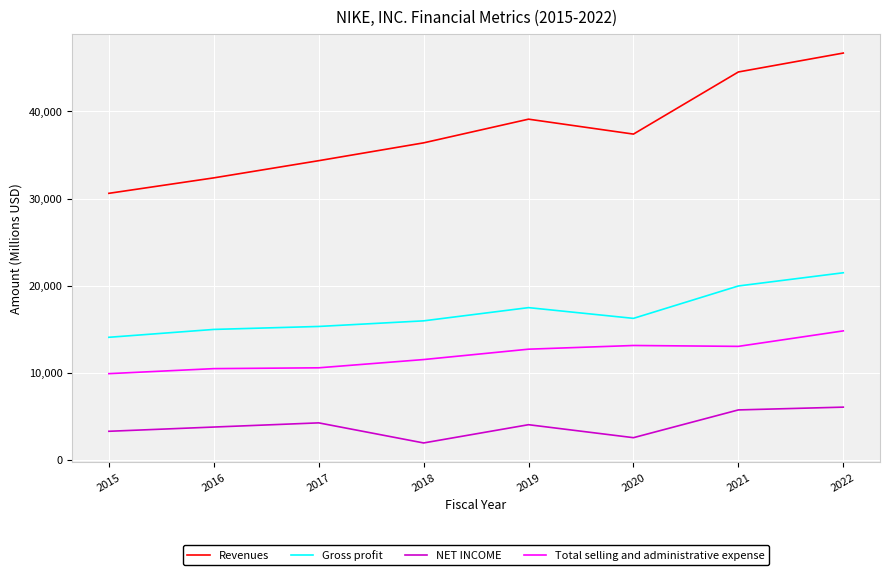

What is the sum of all Revenues values?

301492